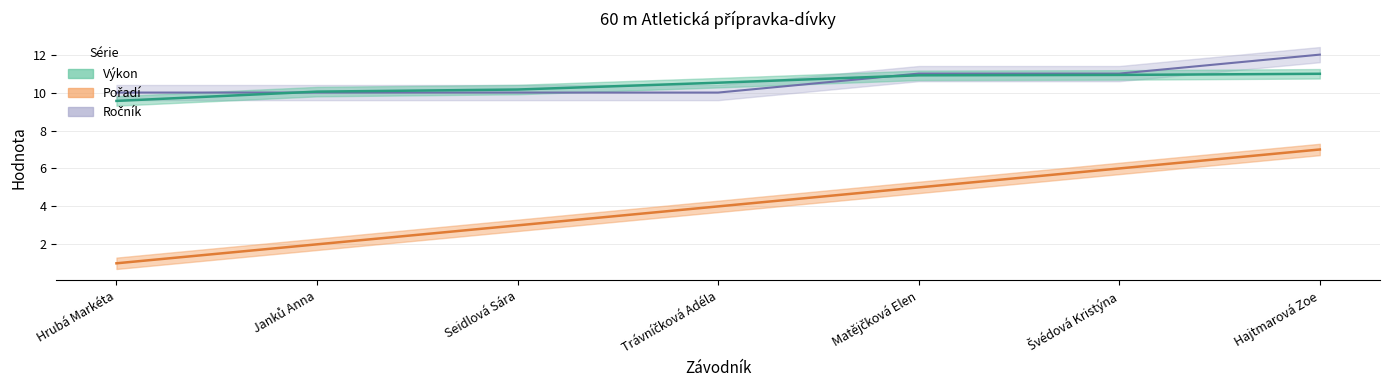

True or false: Pořadí has a value of 1.5 at Hrubá Markéta.

False